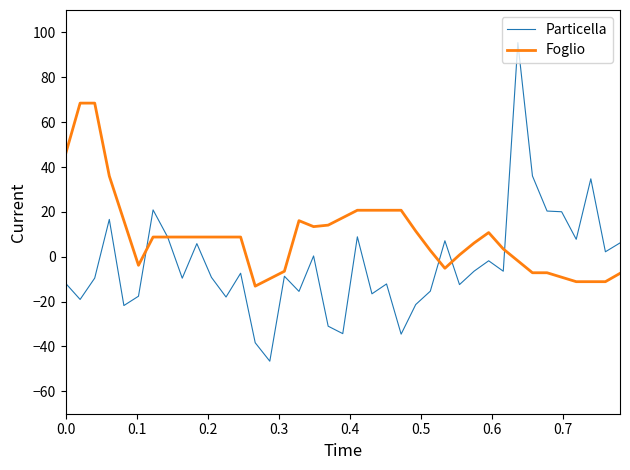

Rank the series by their average value, from highest to lowest.

Foglio, Particella